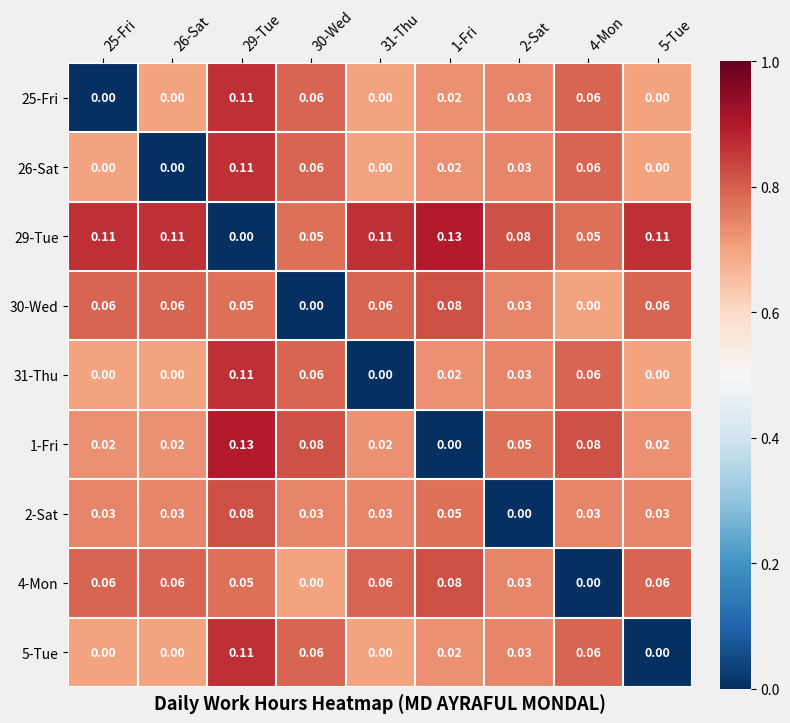

How many distinct data groups are displayed?

9